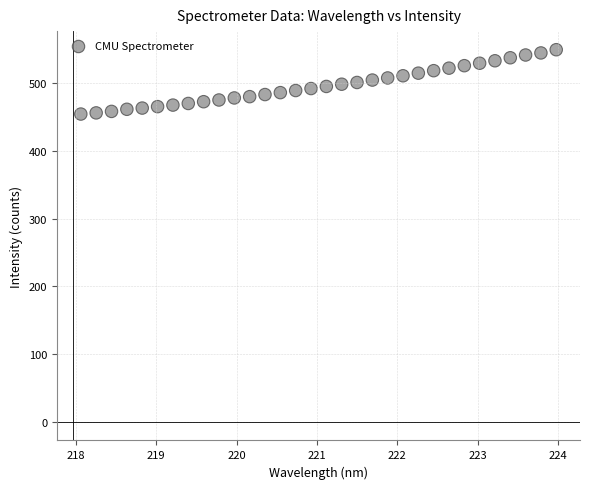

What is the range of Y values (max minus min)?

95.0